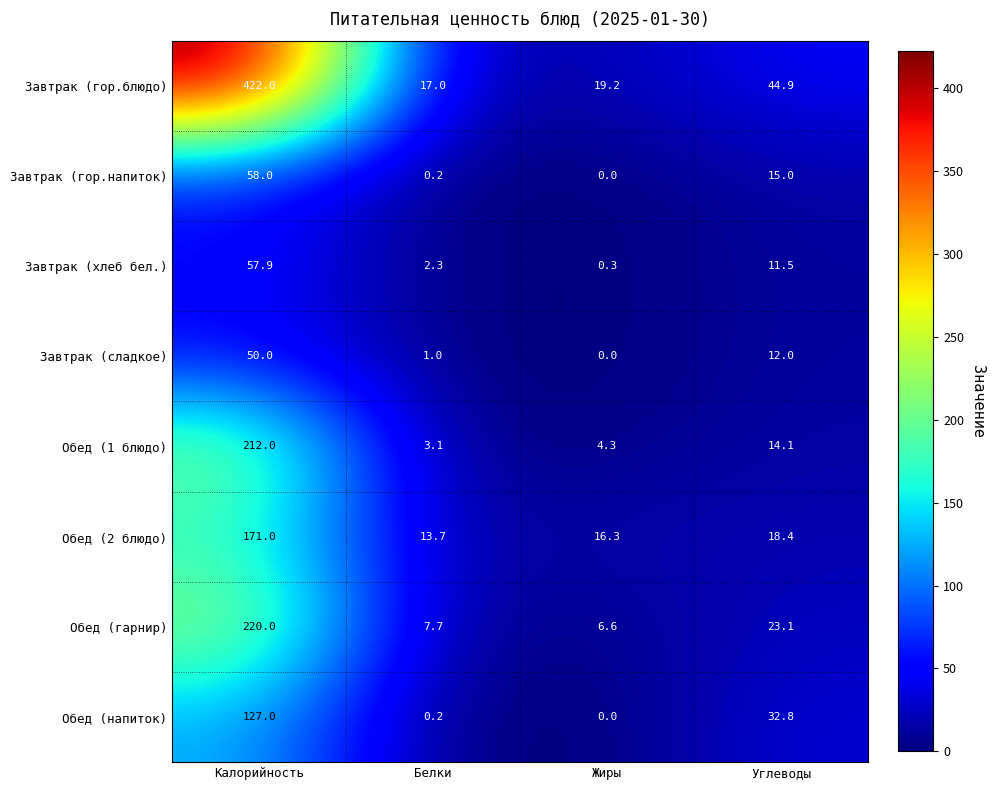

Which category has the highest value across all series?

Калорийность